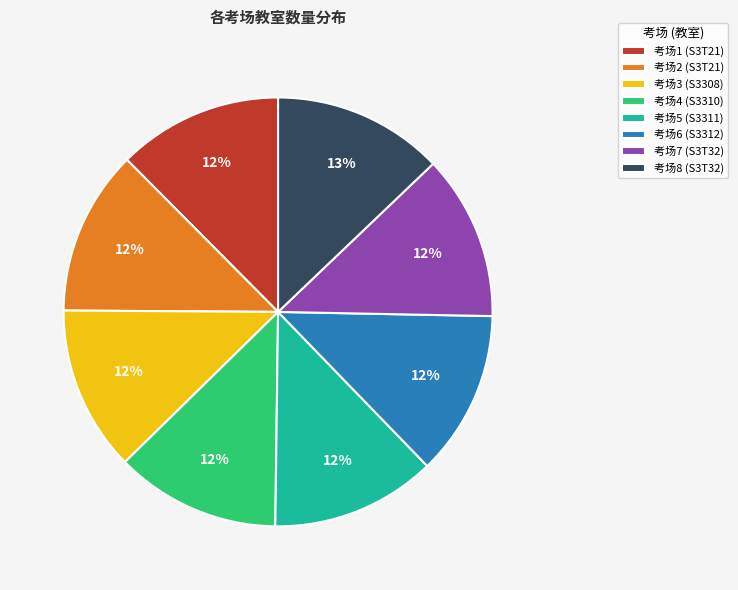

Is it true that 考场5 (S3311) is 1% of the pie?

False